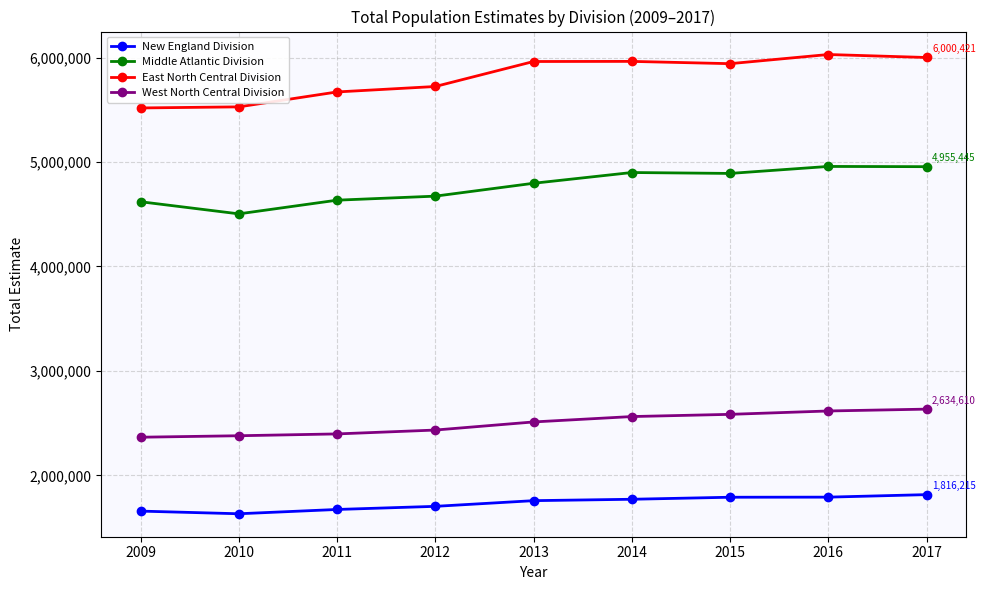

What is the difference between the Middle Atlantic Division values at 2016 and 2012?

284330